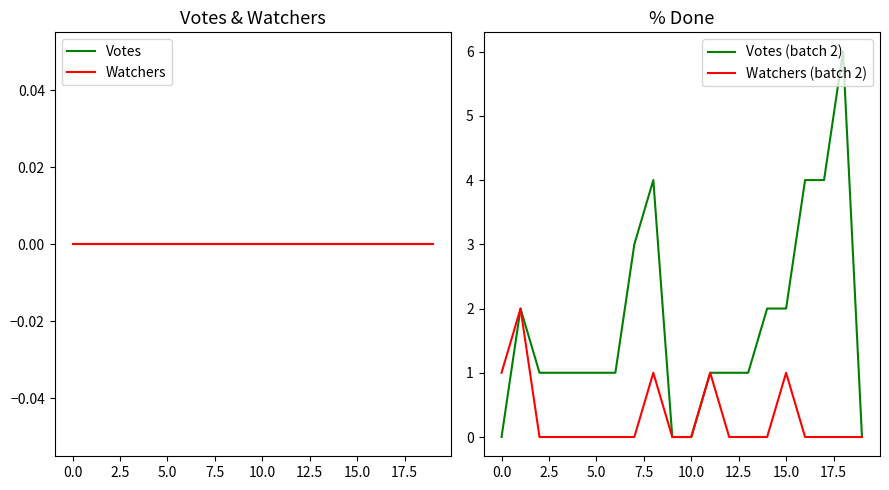

True or false: Votes (batch 2) has a value of 2 at 5.0.

False